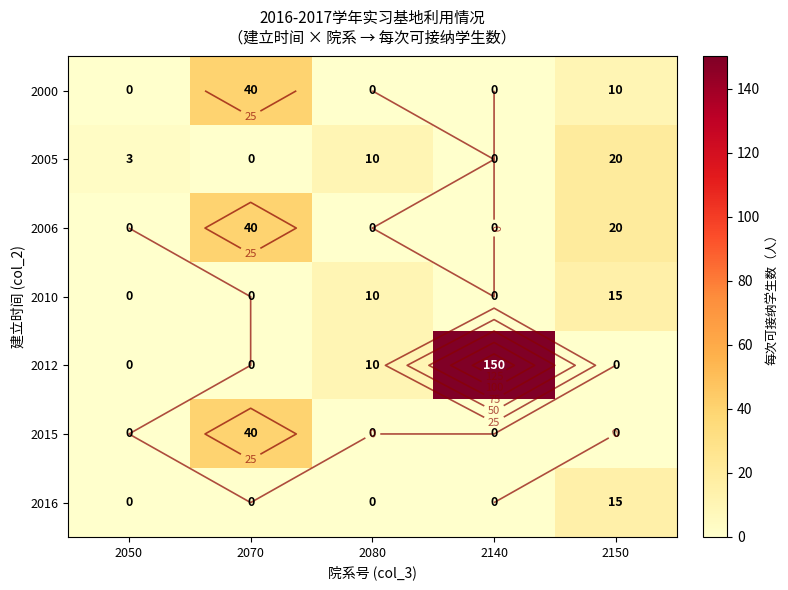

What is the difference between the highest and lowest values at 2140?

150